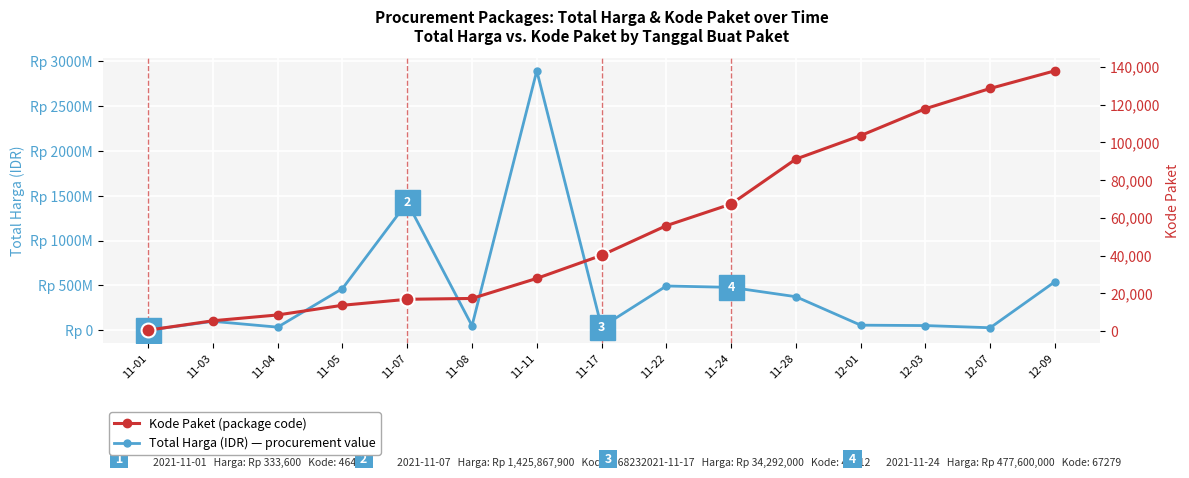

True or false: Total Harga (IDR) and Kode Paket intersect in this chart.

False